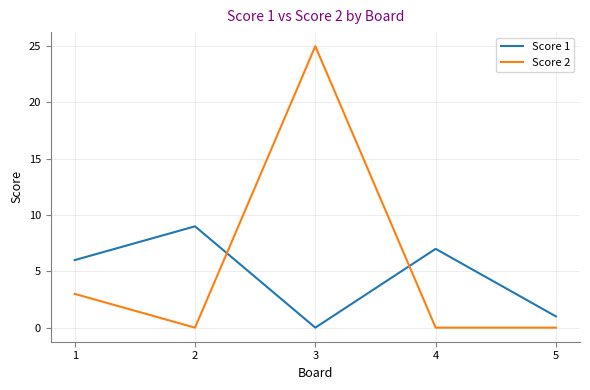

Which series has the widest spread of values?

Score 2